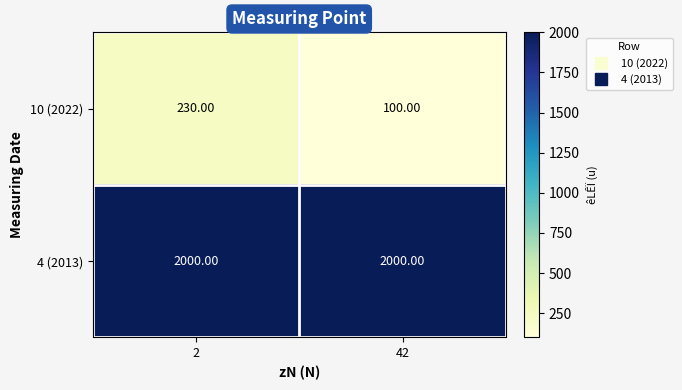

What is the total value across all series at 2?

2230